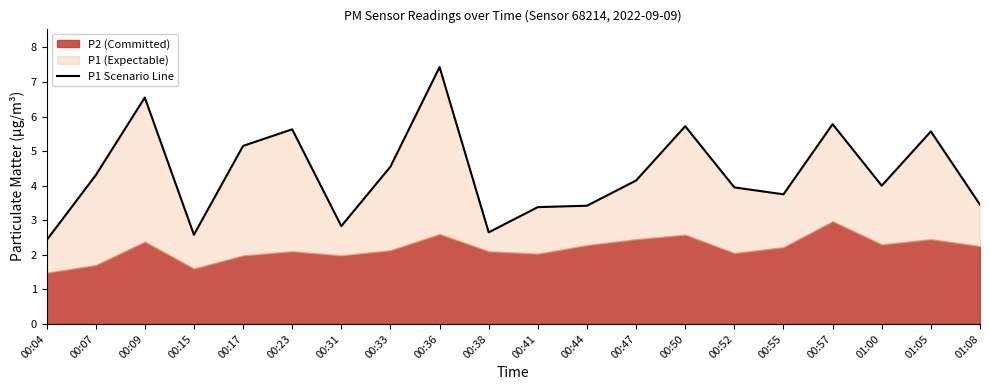

Which category has the lowest value across all series?

00:04